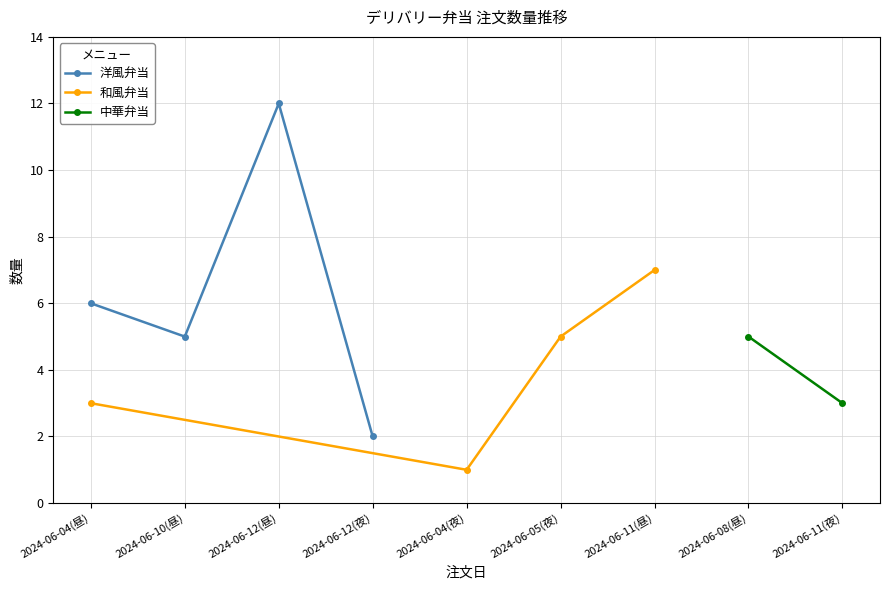

Between 2024-06-04(昼) and 2024-06-12(夜), which is larger?

2024-06-04(昼)